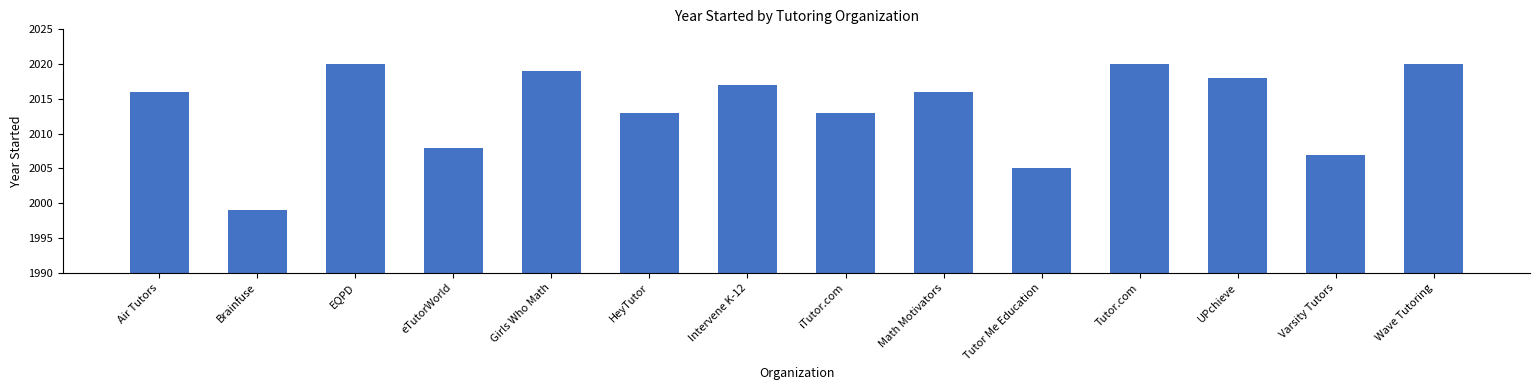

What is the change in value from Brainfuse to Tutor.com?

+21